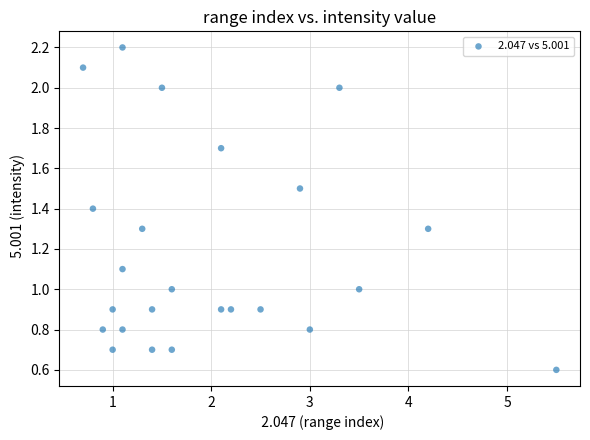

What is the range of Y values (max minus min)?

1.6